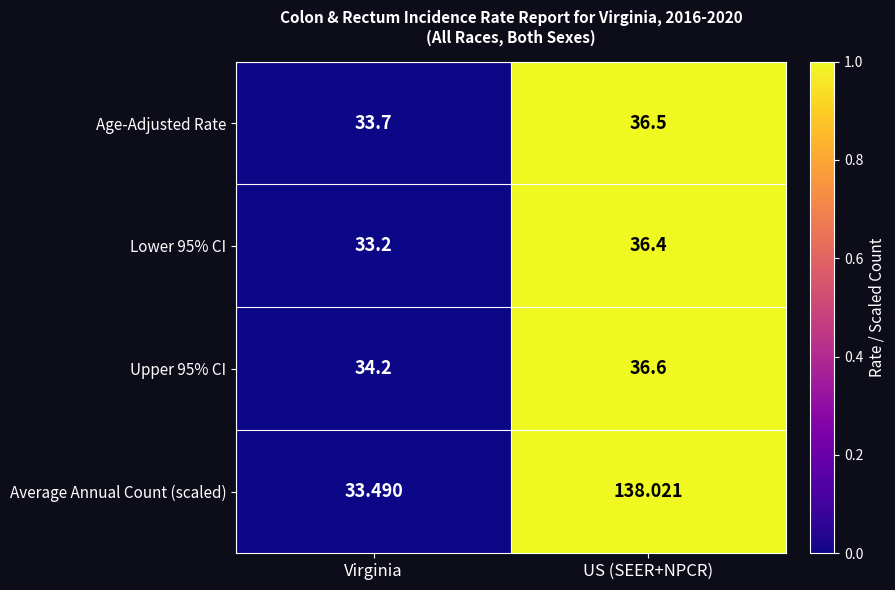

Which series changed the most between Virginia and US (SEER+NPCR)?

Average Annual Count (scaled)